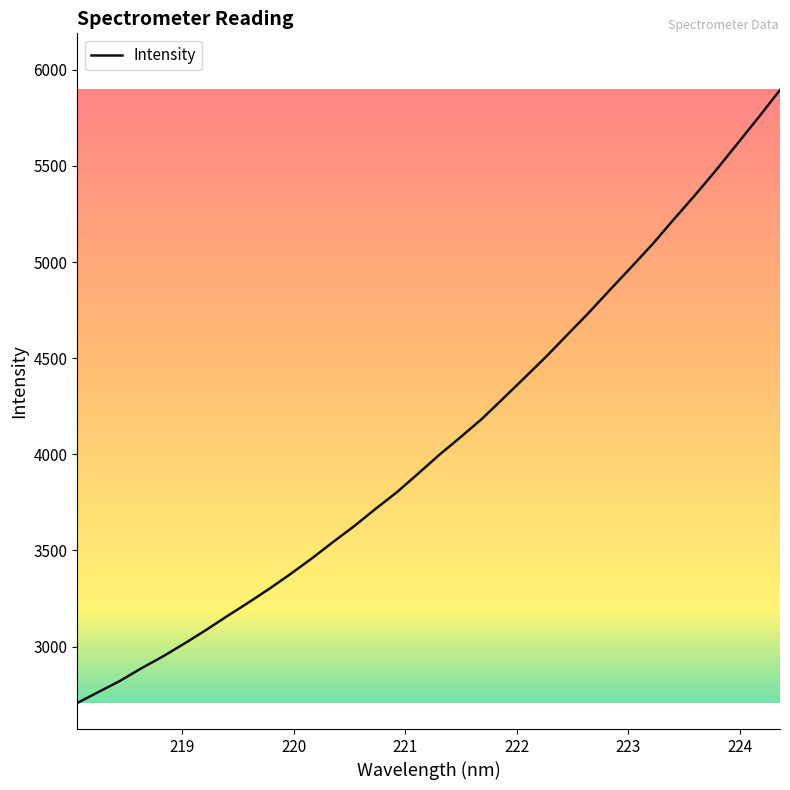

What is the maximum value shown in the chart?

5895.0